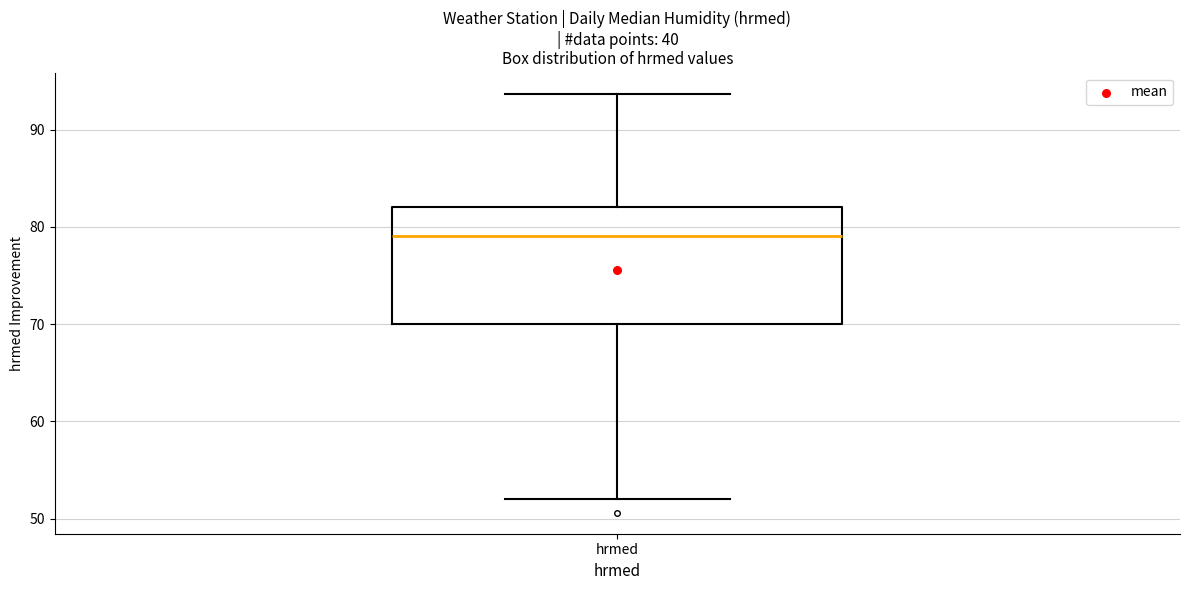

Where is the upper edge of the box for hrmed on the y-axis? The values are not printed on the chart, so give them approximately, as read against the axis.

82